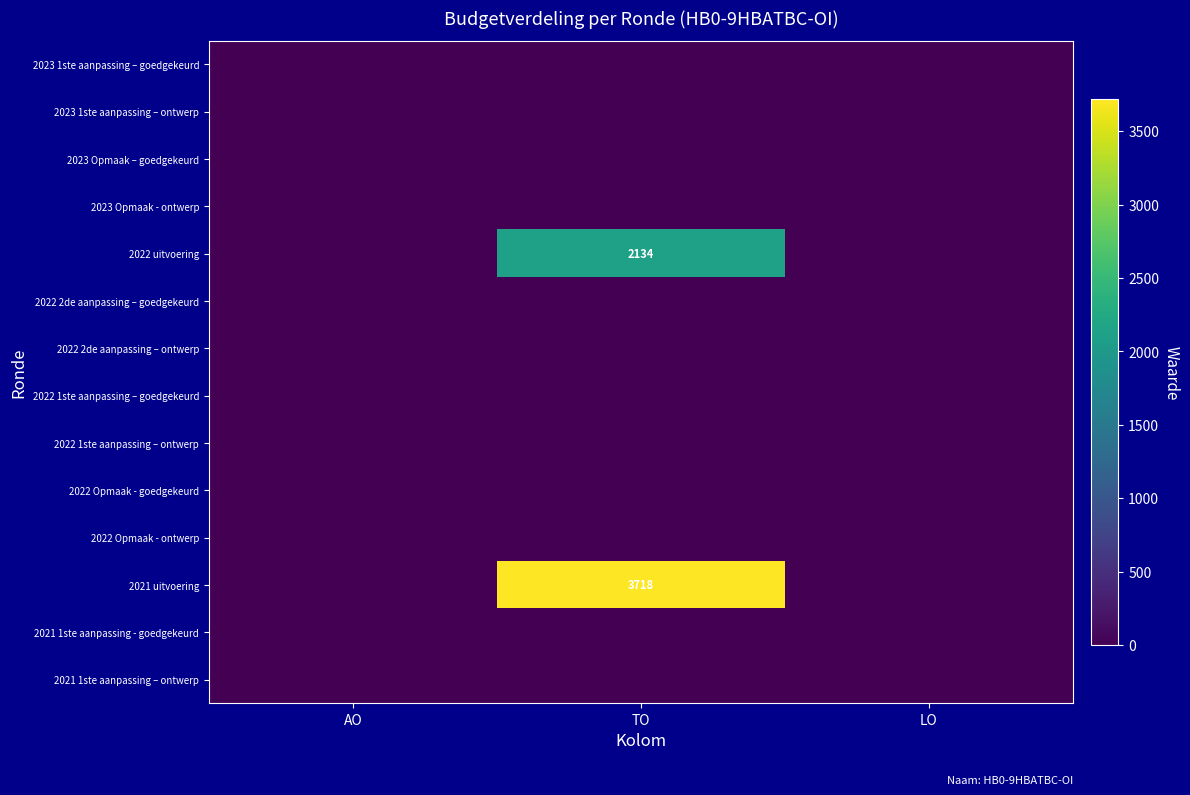

At LO, list the series in order from largest to smallest.

2023 1ste aanpassing – goedgekeurd, 2023 1ste aanpassing – ontwerp, 2023 Opmaak – goedgekeurd, 2023 Opmaak - ontwerp, 2022 uitvoering, 2022 2de aanpassing – goedgekeurd, 2022 2de aanpassing – ontwerp, 2022 1ste aanpassing – goedgekeurd, 2022 1ste aanpassing – ontwerp, 2022 Opmaak - goedgekeurd, 2022 Opmaak - ontwerp, 2021 uitvoering, 2021 1ste aanpassing - goedgekeurd, 2021 1ste aanpassing – ontwerp